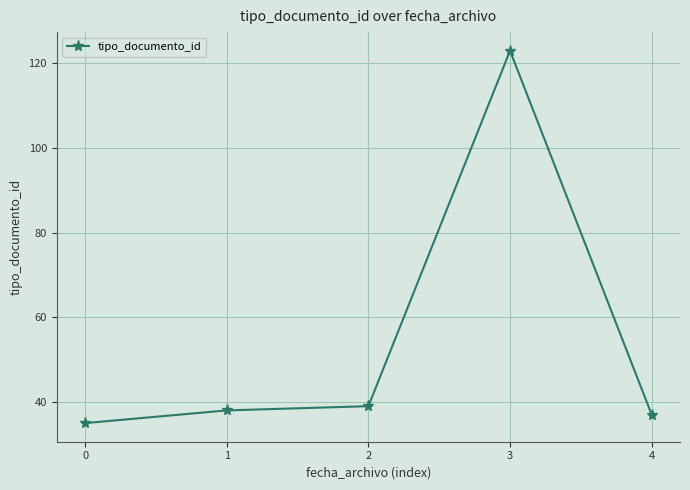

The value at 0 is 21. True or false?

False